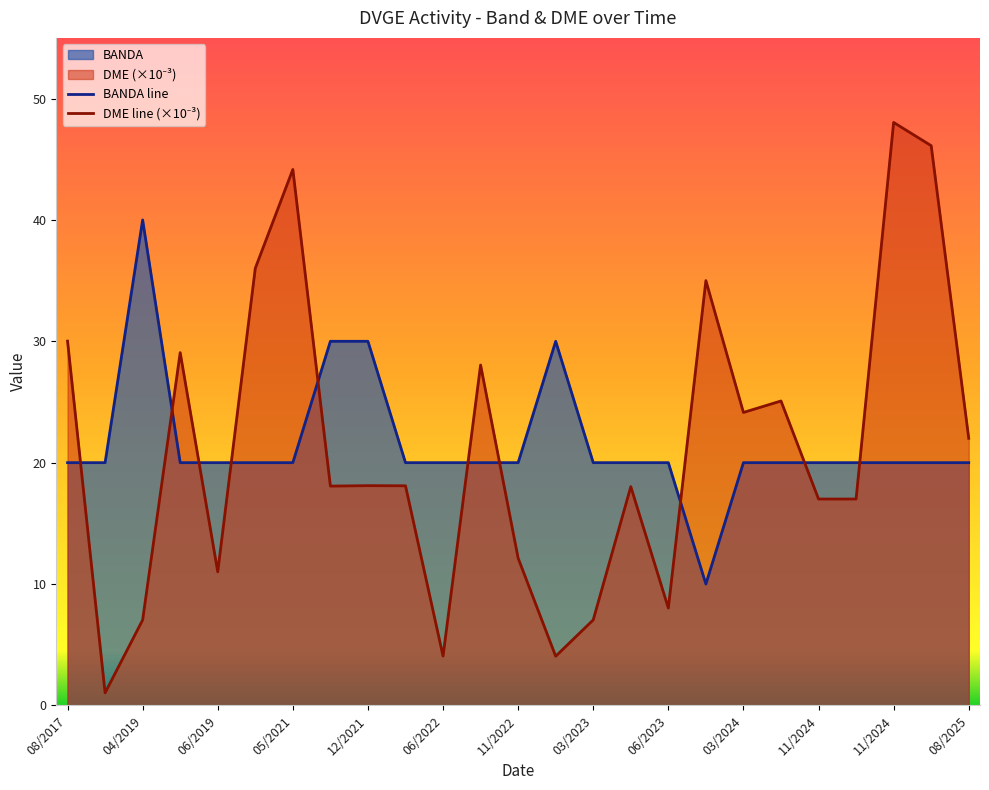

Which series has the largest range (max minus min)?

DME line (×10⁻³)